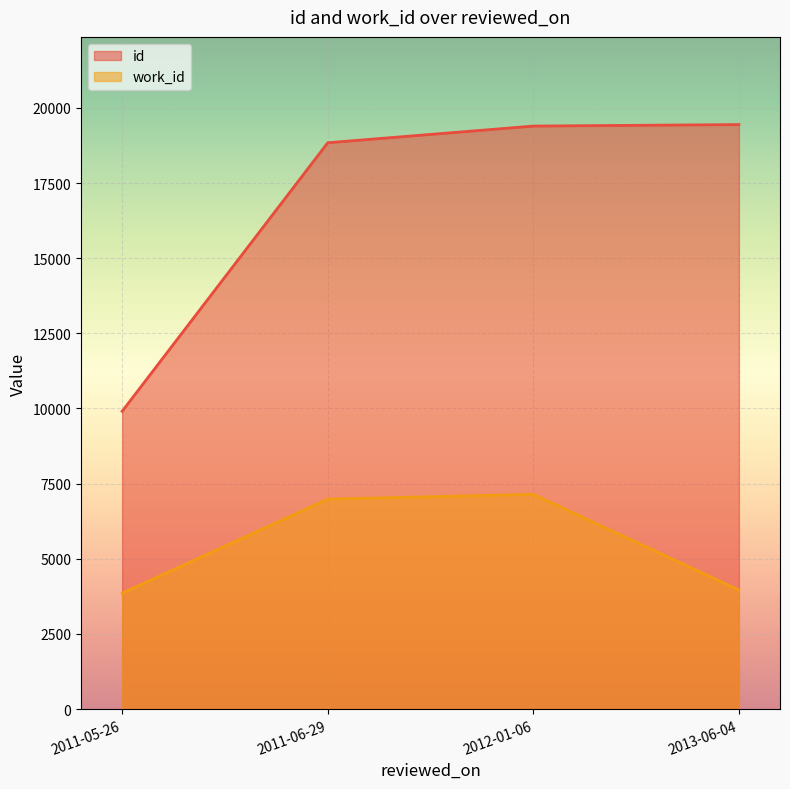

The value of work_id at 2013-06-04 is 888. True or false?

False